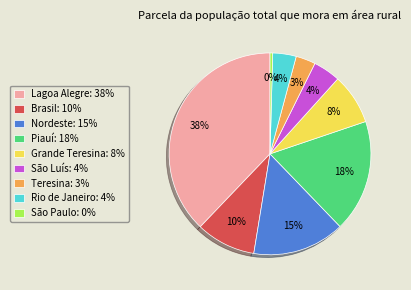

To the nearest percent, what is the difference between the Grande Teresina and Lagoa Alegre slice percentages?

30%